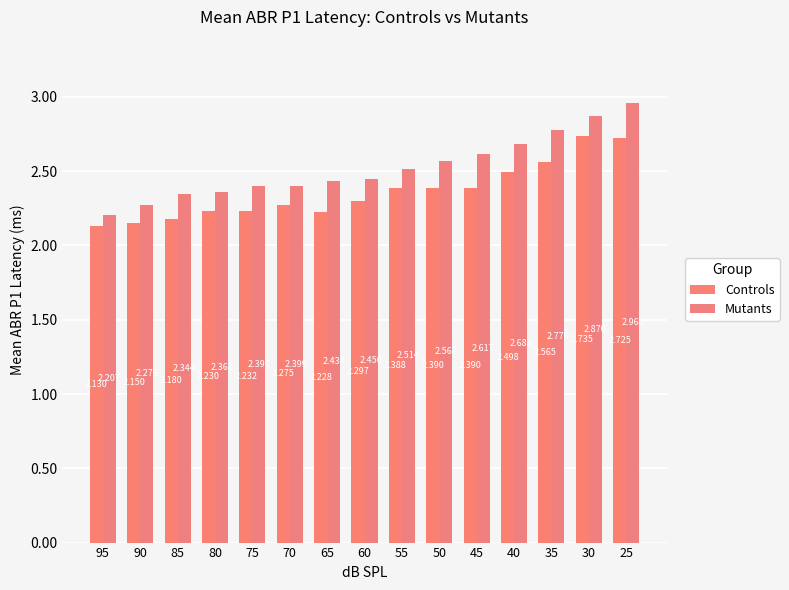

What is the sum of the Mutants values at 95 and 75?

4.6